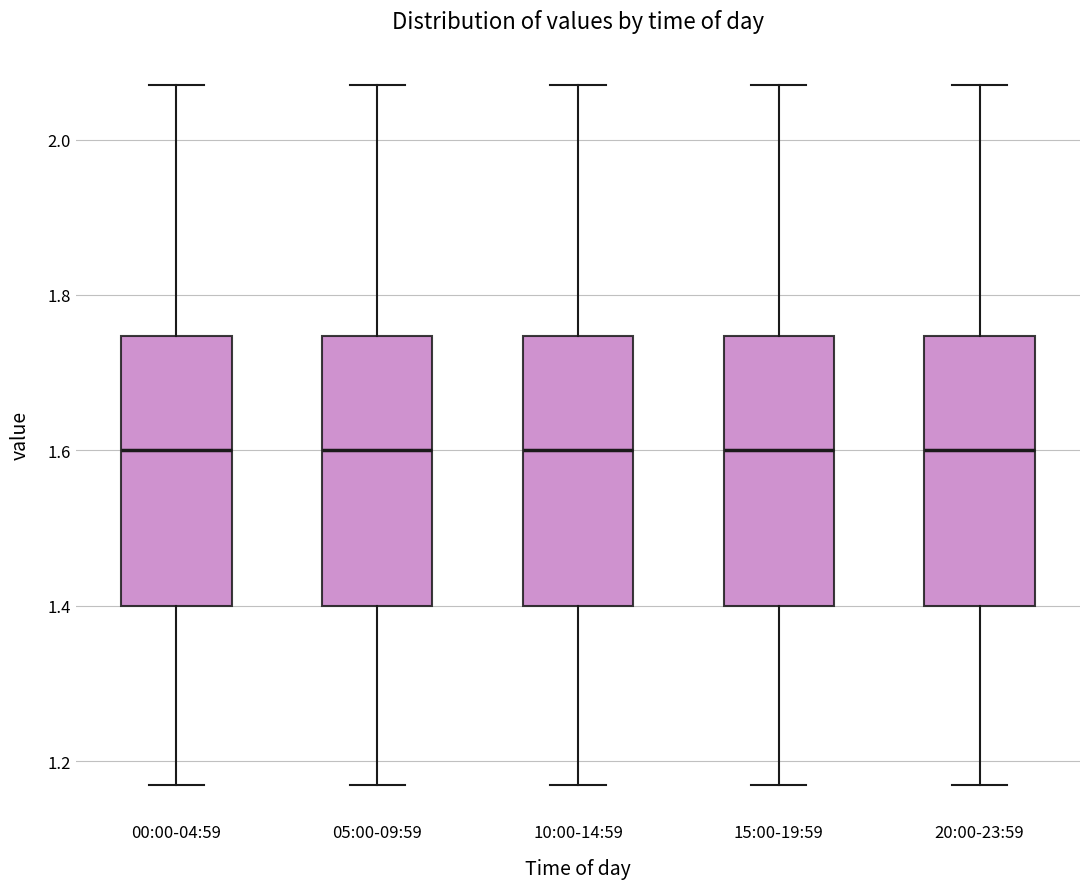

Reading left to right, transcribe this box plot: for each box, give where its median line is, the range the box spans, and where its two whiskers end, as read against the y-axis. The values are not printed on the chart, so give them approximately, as read against the axis.

00:00-04:59: median 1.60, box 1.40 to 1.74, whiskers 1.18 to 2.08
05:00-09:59: median 1.60, box 1.40 to 1.74, whiskers 1.18 to 2.08
10:00-14:59: median 1.60, box 1.40 to 1.74, whiskers 1.18 to 2.08
15:00-19:59: median 1.60, box 1.40 to 1.74, whiskers 1.18 to 2.08
20:00-23:59: median 1.60, box 1.40 to 1.74, whiskers 1.18 to 2.08